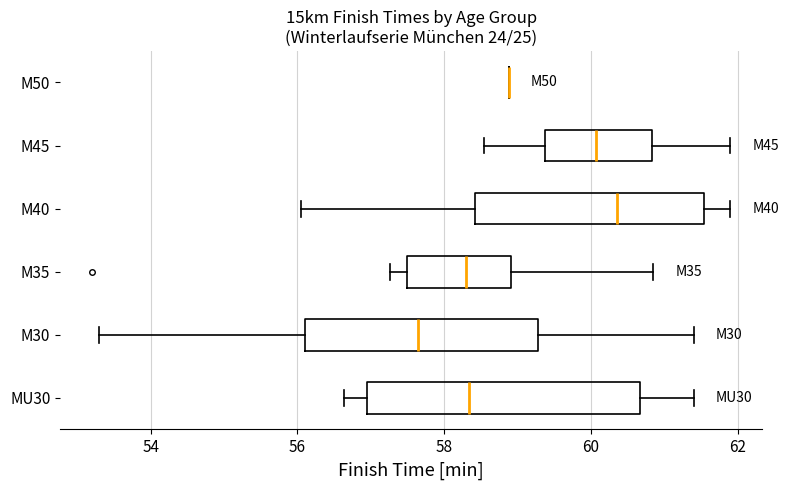

Which box is the widest, from its left edge to its right edge?

MU30